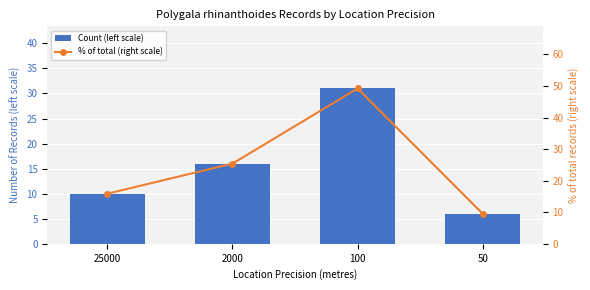

Where is % of total (right scale) nearest to the value 29?

2000